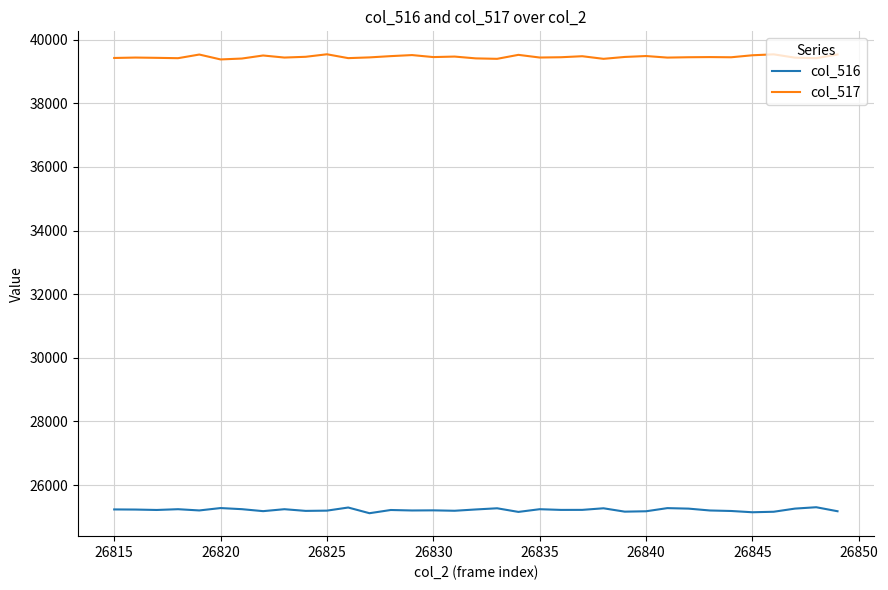

List the series in order of their overall mean, lowest first.

col_516, col_517